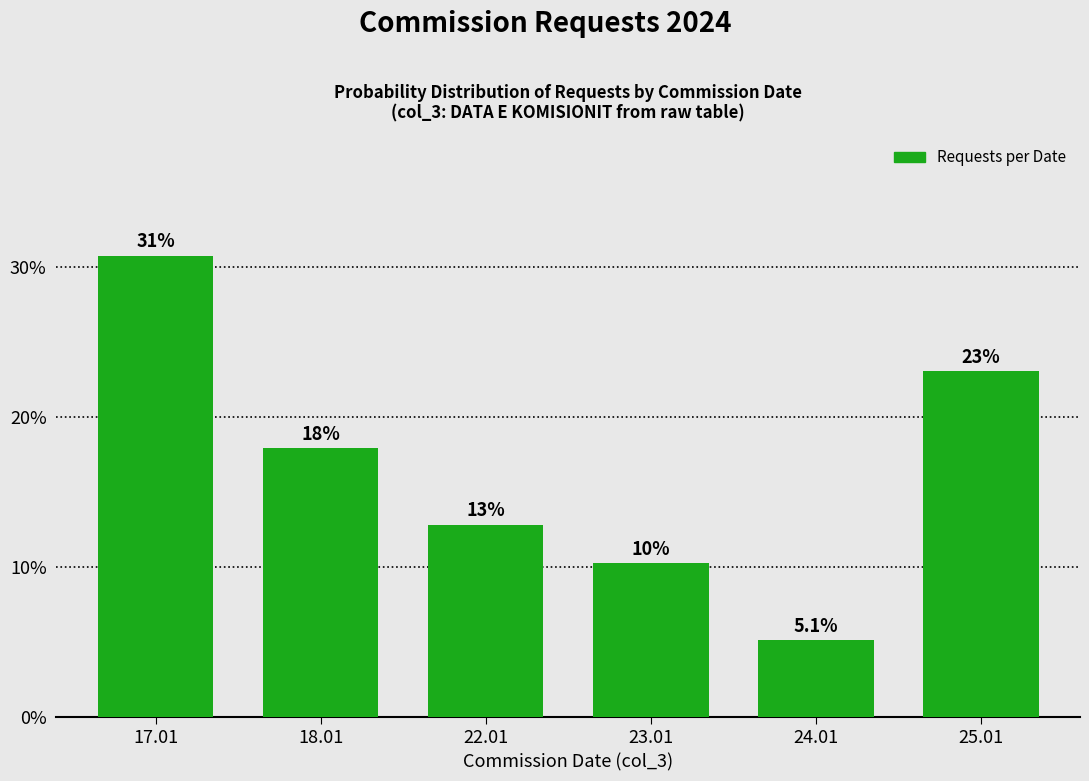

Reading right to left, what are all the values shown in this chart?

25.01=23.1	24.01=5.1	23.01=10.3	22.01=12.8	18.01=17.9	17.01=30.8